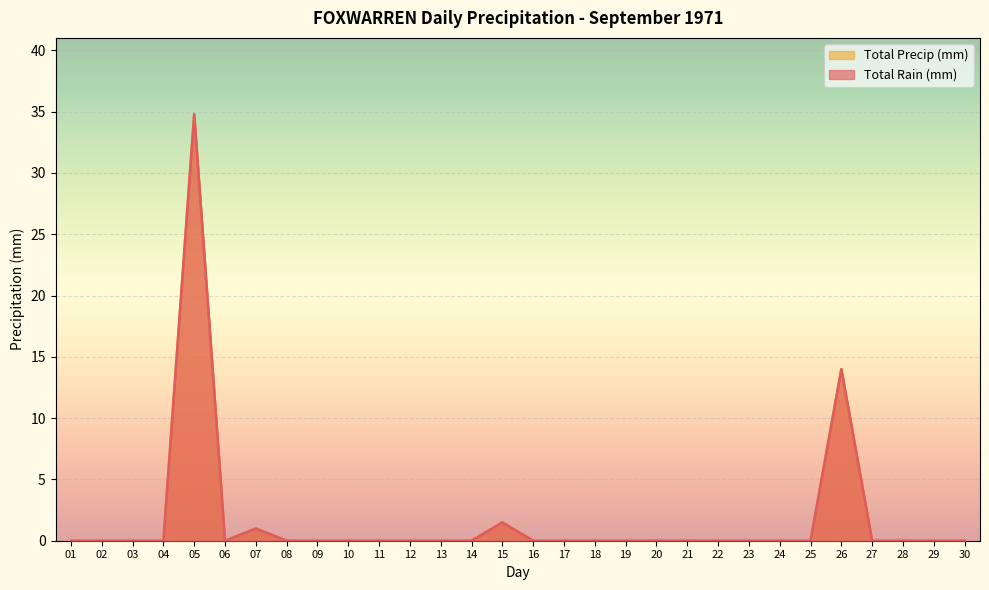

True or false: Total Precip (mm) and Total Rain (mm) cross at least once.

False